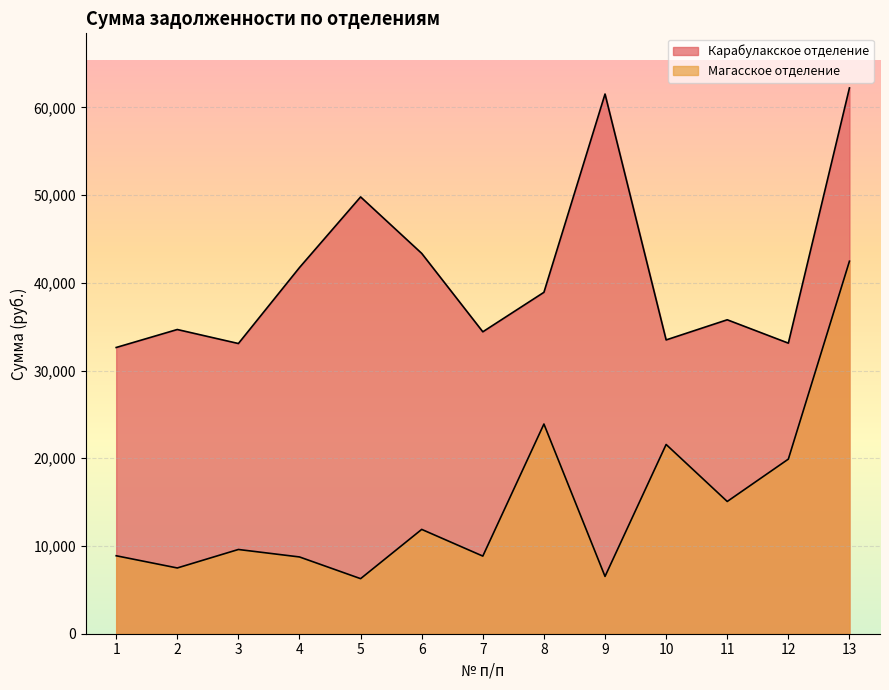

What is the maximum value shown in the chart?

62217.5